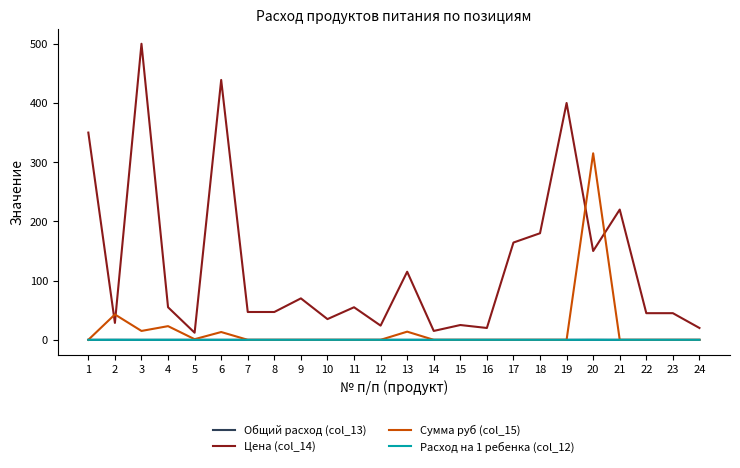

What is the difference between the maximum and minimum values in the Расход на 1 ребенка (col_12) series?

0.1